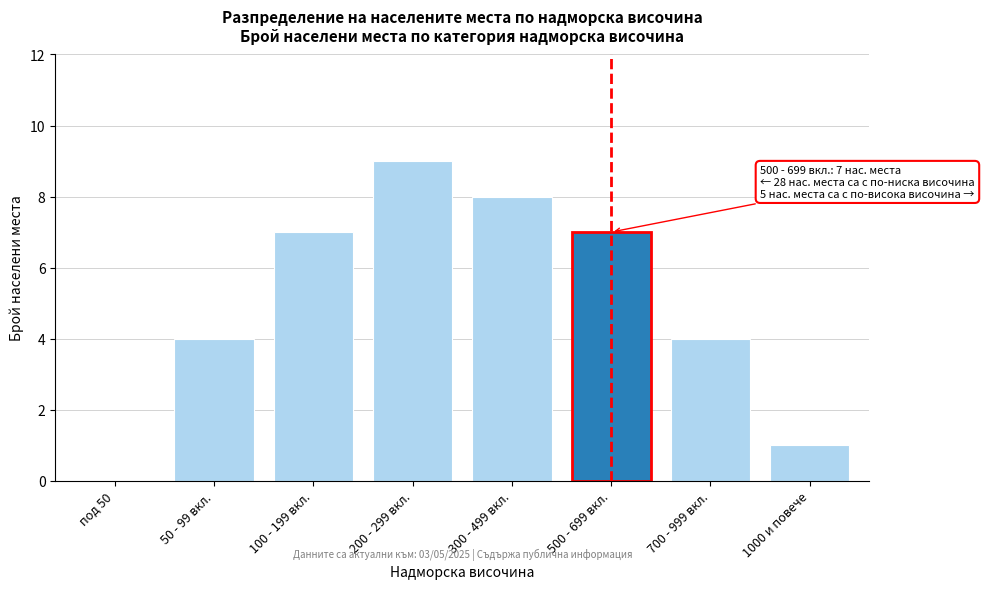

Reading left to right, extract all data points from this chart.

под 50=0	50 - 99 вкл.=4	100 - 199 вкл.=7	200 - 299 вкл.=9	300 - 499 вкл.=8	500 - 699 вкл.=7	700 - 999 вкл.=4	1000 и повече=1